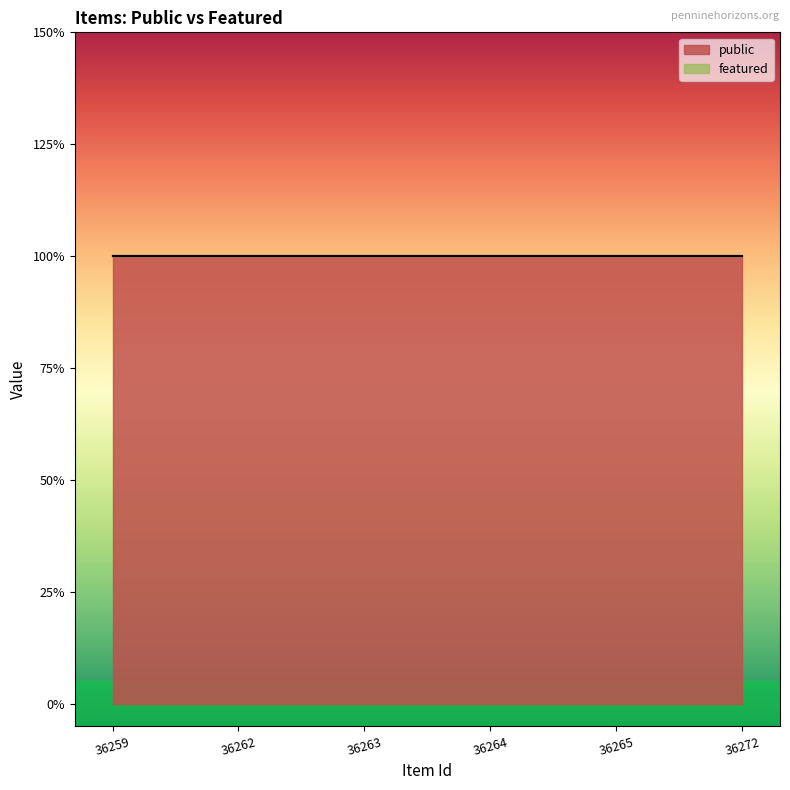

Where is public nearest to the value 1?

36259